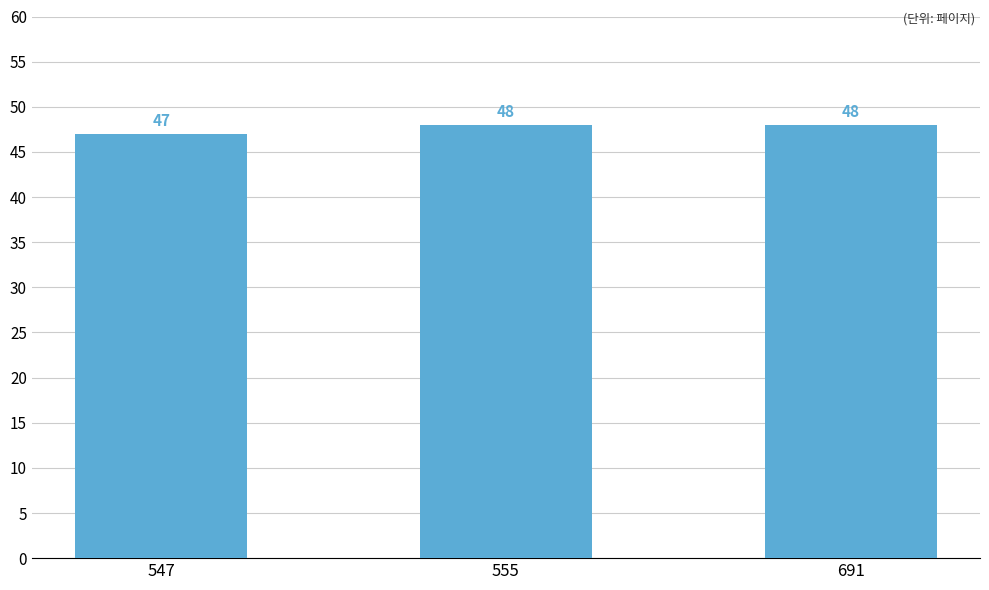

Reading left to right, extract all data points from this chart.

547=47	555=48	691=48